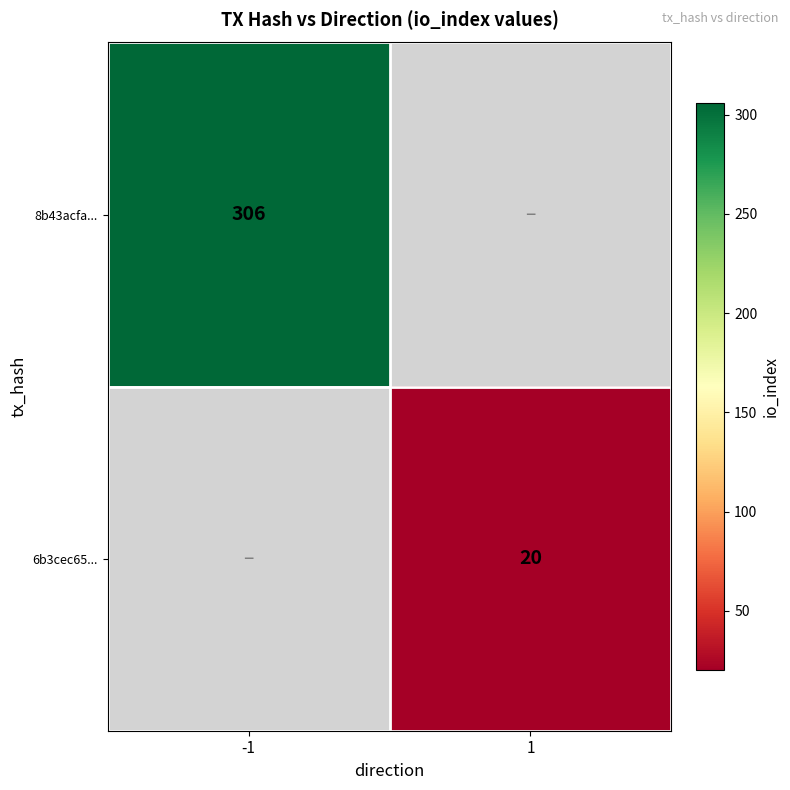

Which label corresponds to the largest value in the chart?

-1